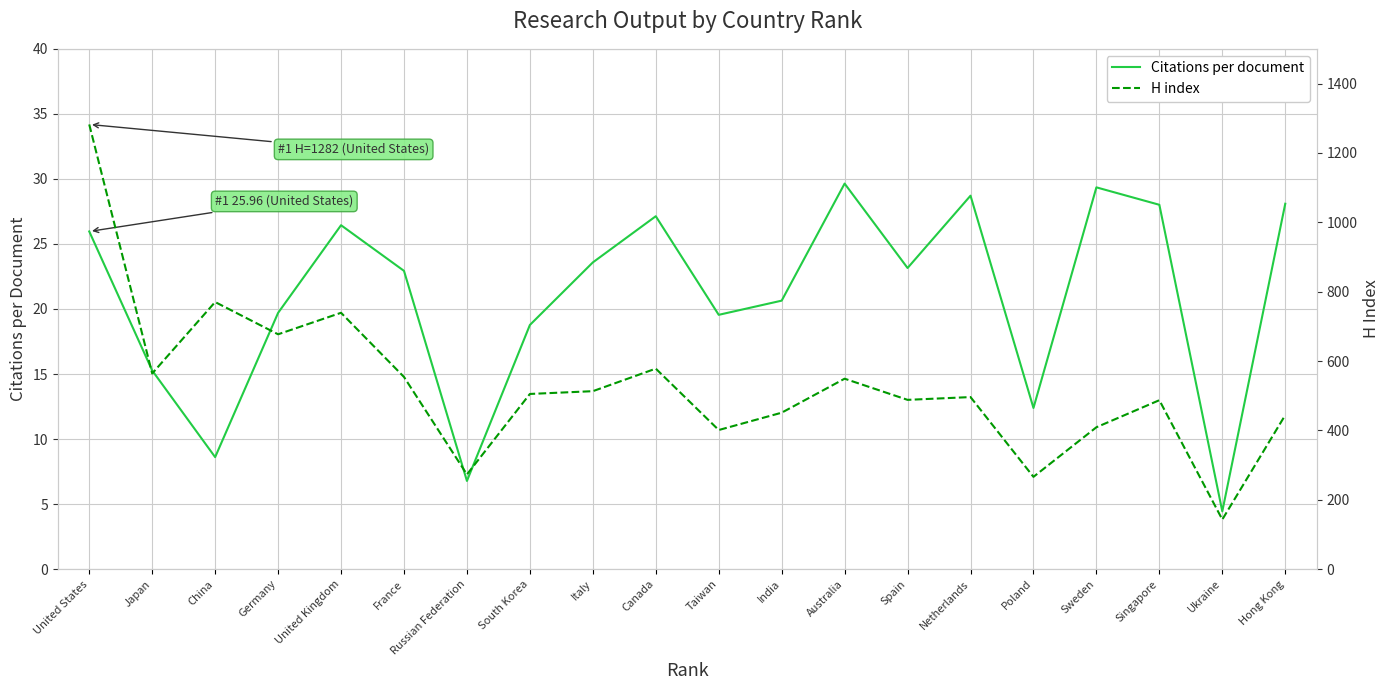

Rank the series at Taiwan from highest to lowest value.

H index, Citations per document